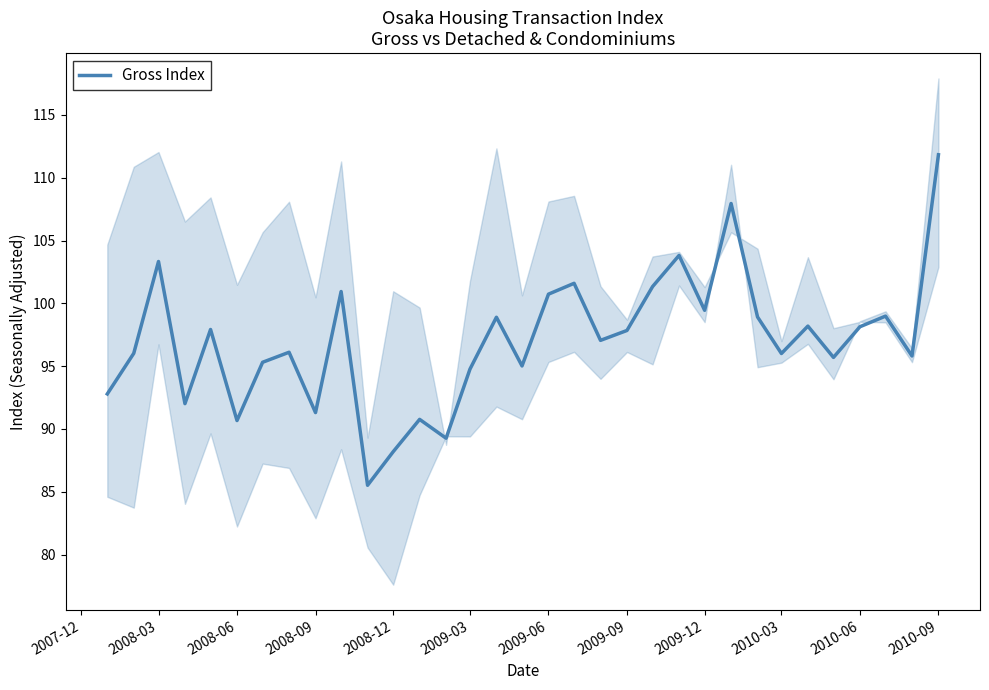

At which label does Gross Index reach its peak?

2010-09